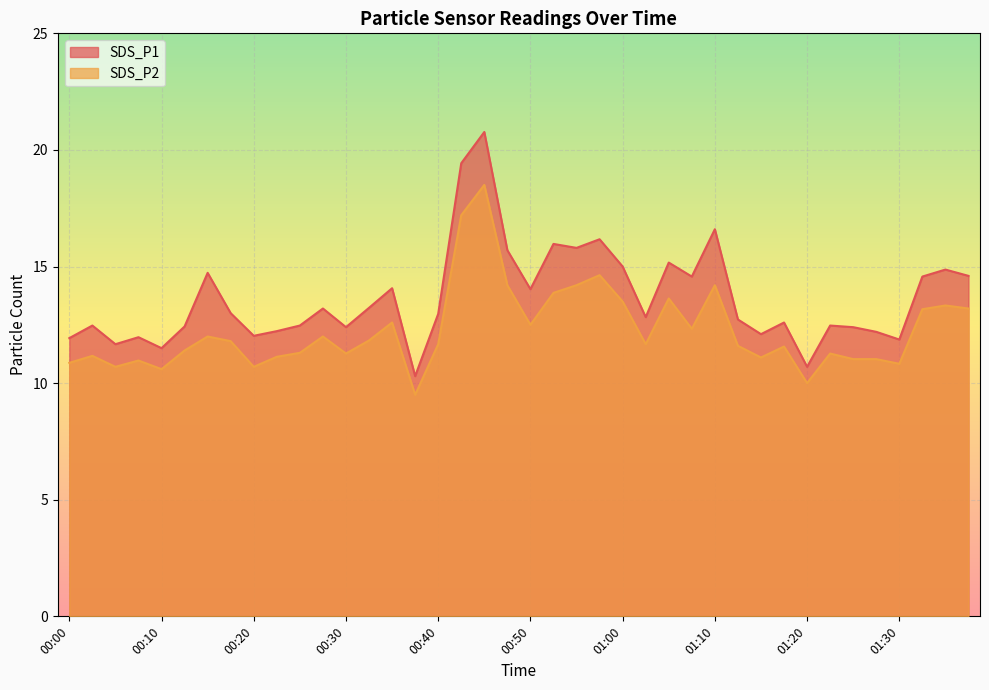

Is it true that SDS_P2 equals 10.0 at 01:20?

True